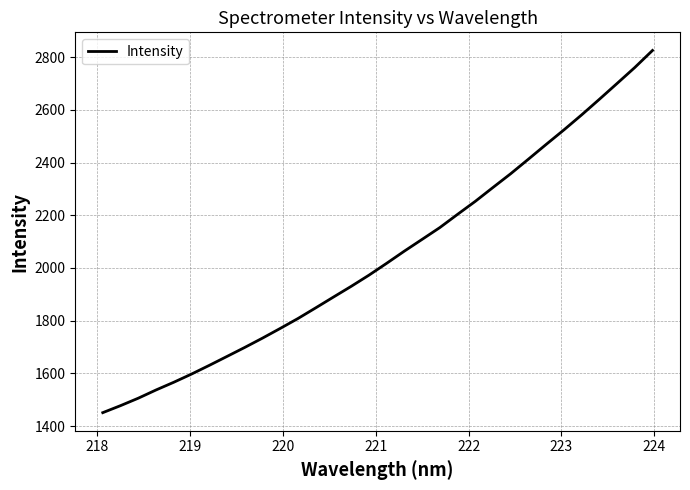

What is the smallest value displayed?

1451.1